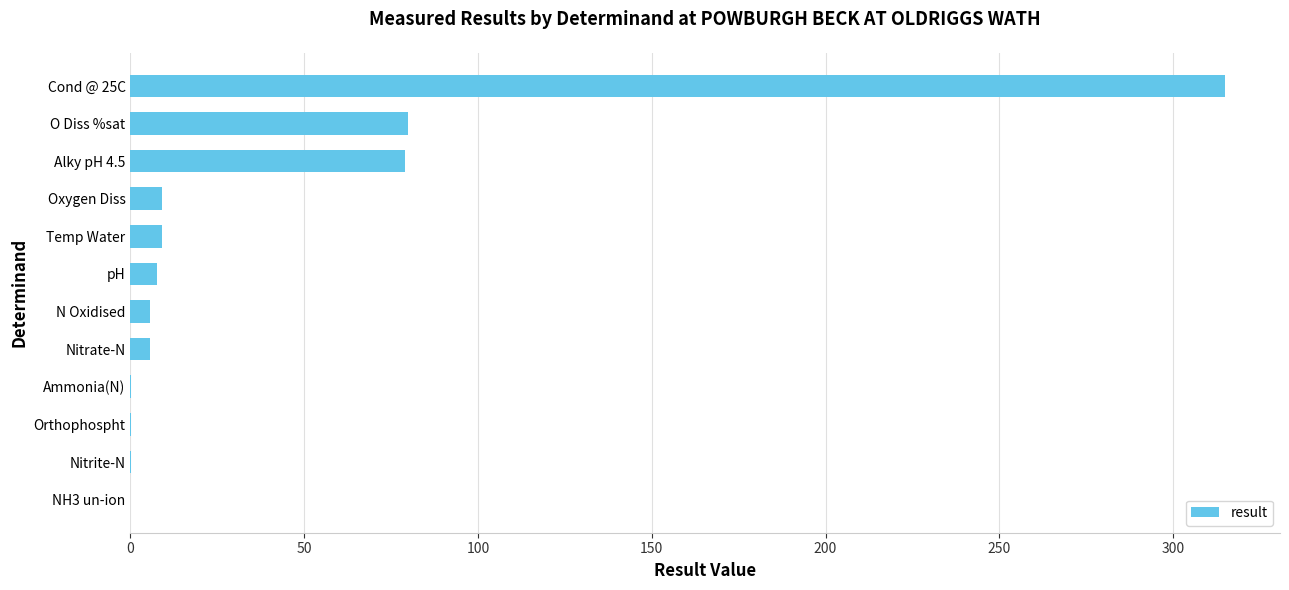

What is the change in value from Alky pH 4.5 to Oxygen Diss?

-69.8